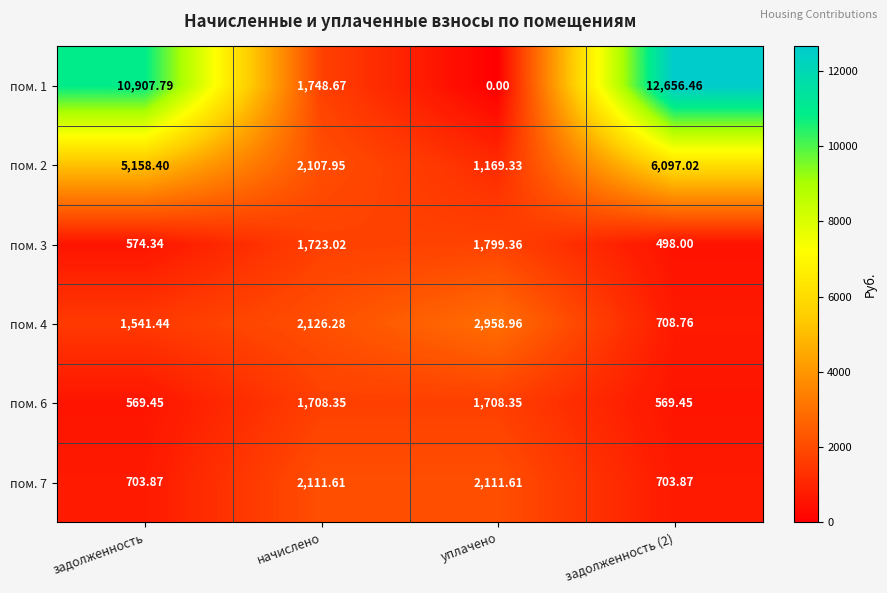

Which series has the widest spread of values?

пом. 1